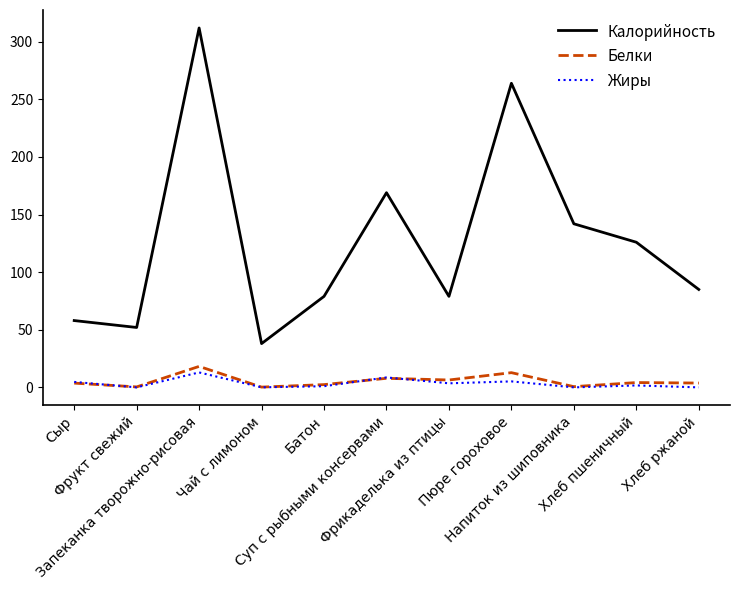

Read the Белки value at Фрукт свежий.

0.4